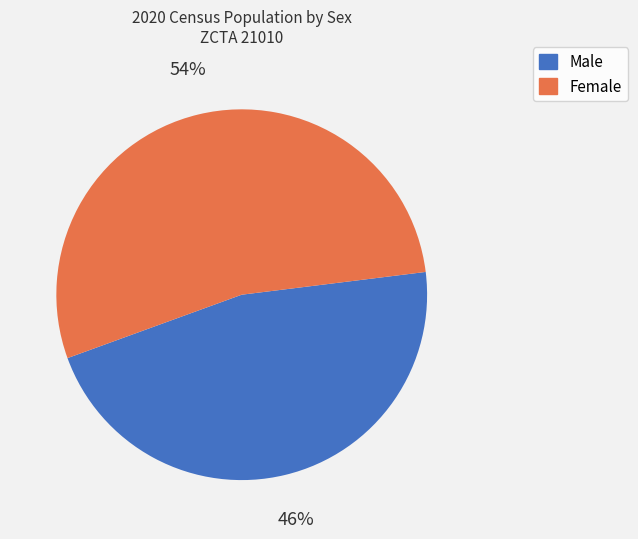

Is the sum of Male and Female greater than half?

Yes